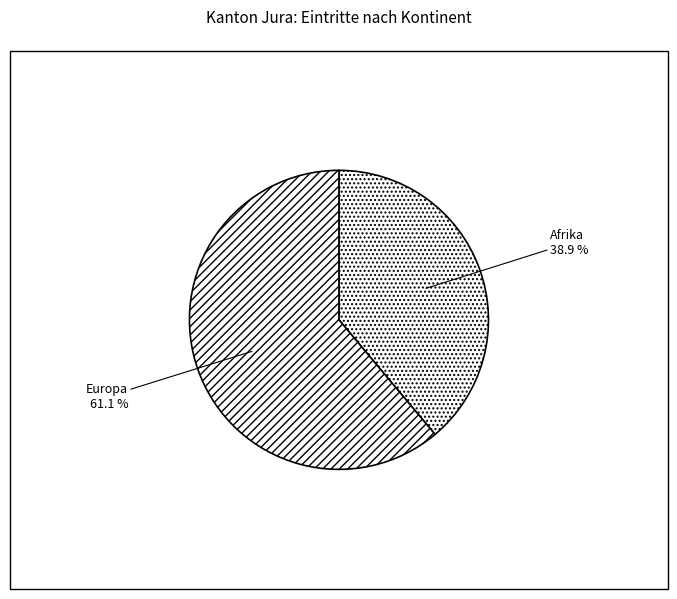

Does Europa represent more than half of the total?

Yes